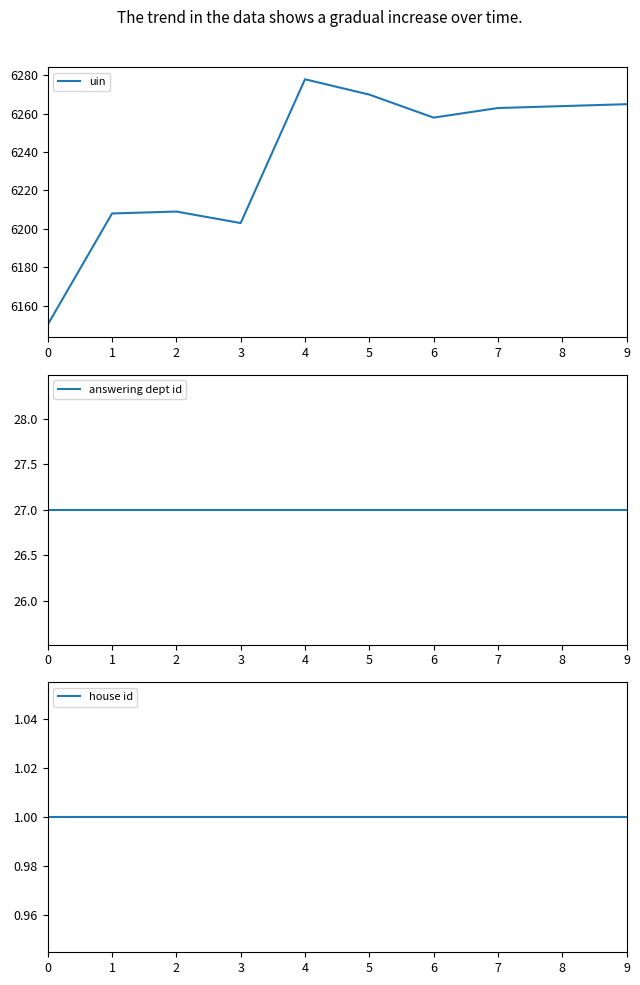

Which series has the widest spread of values?

uin